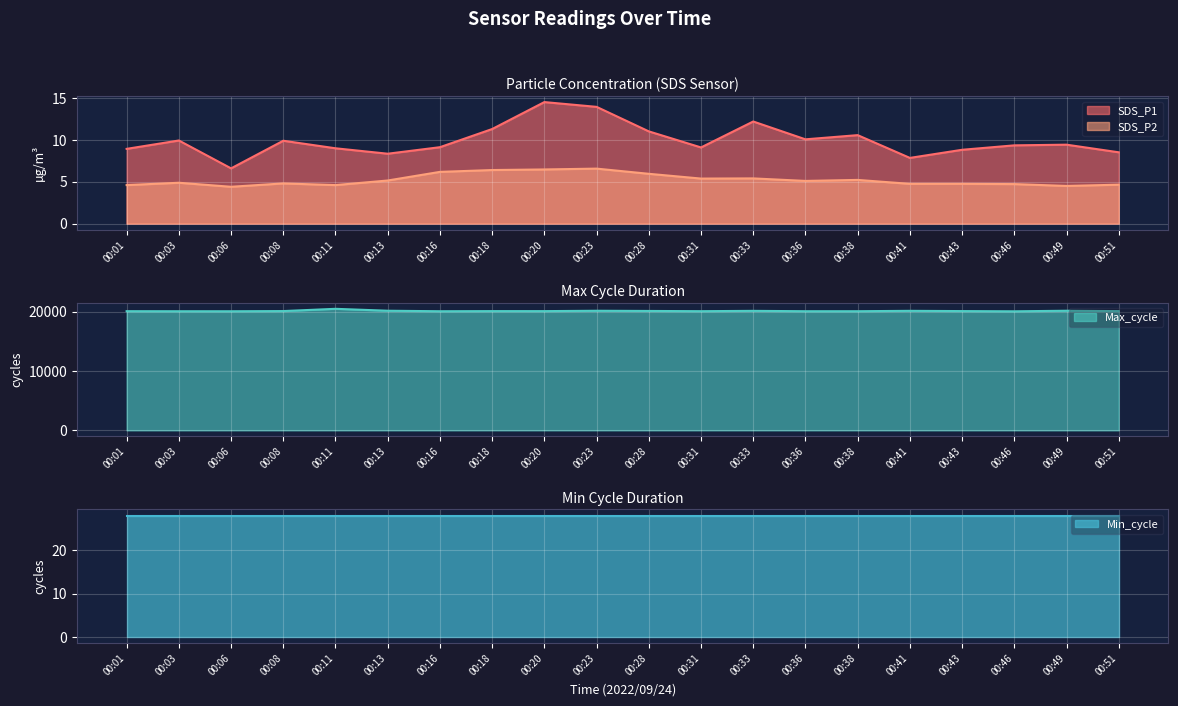

At which category is the sum across all series the highest?

00:11